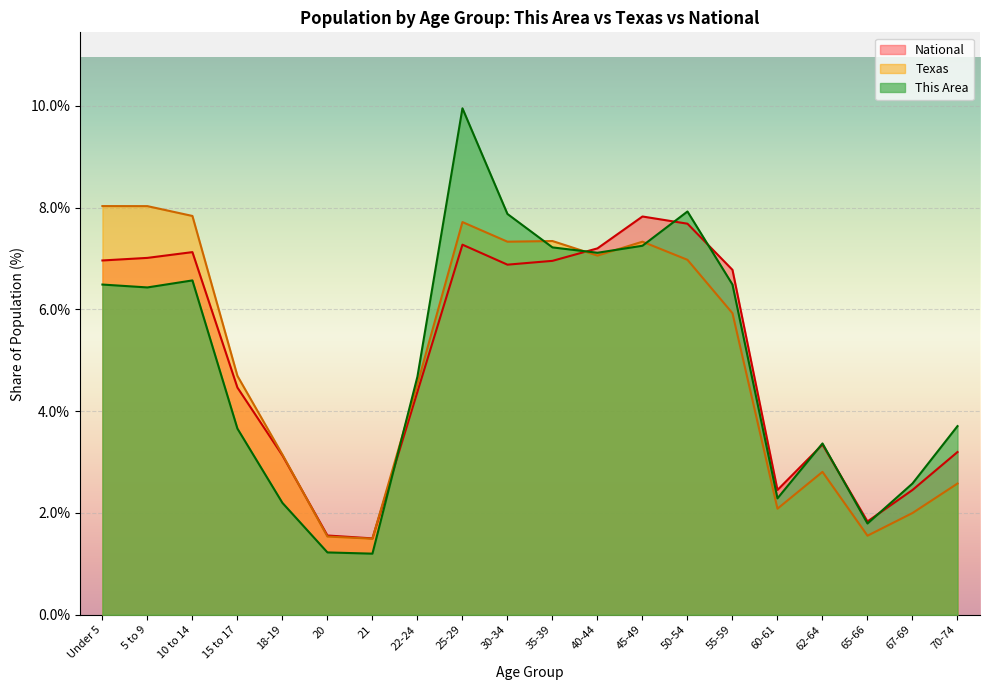

In This Area, how many points are higher than both neighbors (excluding endpoints)?

4